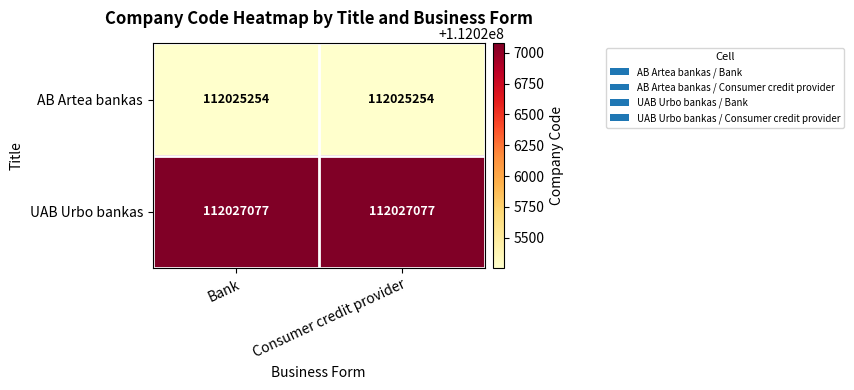

What is the difference between the highest and lowest values at Consumer credit provider?

1823